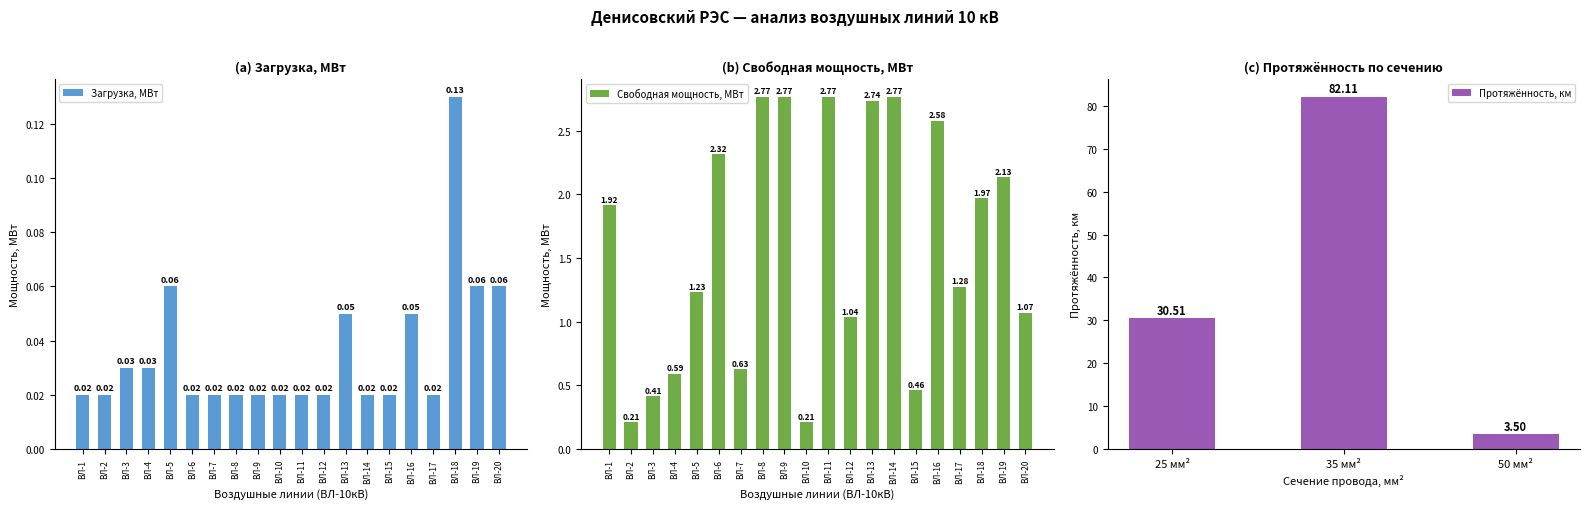

What is the average value of the Свободная мощность, МВт series?

1.6